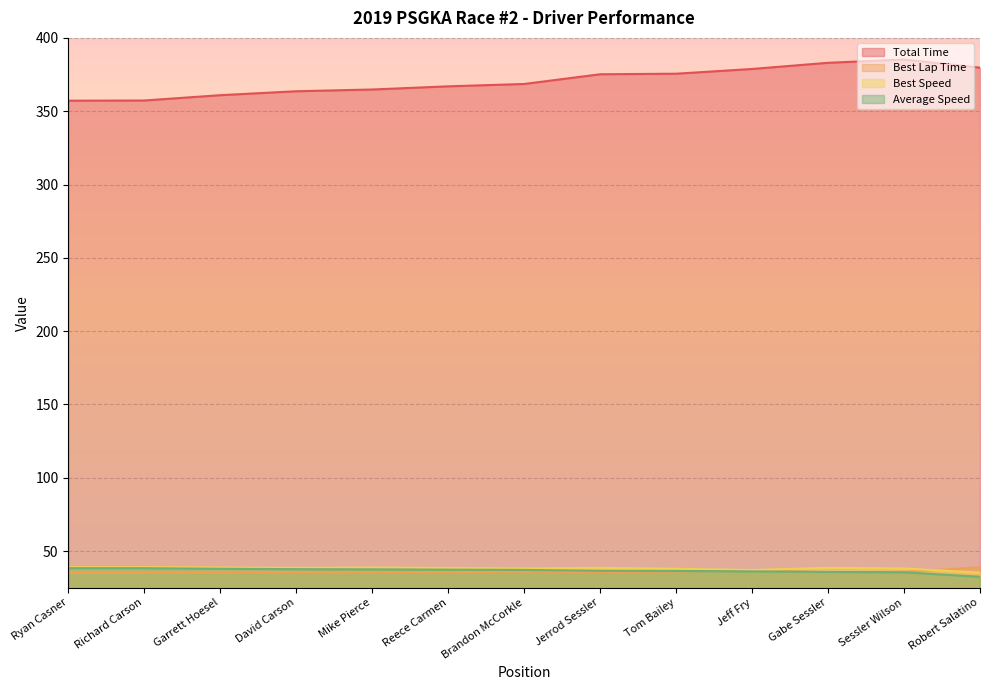

Reading left to right, extract all data points from this chart.

Total Time: Ryan Casner=357.2	Richard Carson=357.3	Garrett Hoesel=360.9	David Carson=363.6	Mike Pierce=364.8	Reece Carmen=367.0	Brandon McCorkle=368.6	Jerrod Sessler=375.2	Tom Bailey=375.6	Jeff Fry=378.8	Gabe Sessler=383.0	Sessler Wilson=385.2	Robert Salatino=379.7
Best Lap Time: Ryan Casner=35.1	Richard Carson=35.1	Garrett Hoesel=35.3	David Carson=35.5	Mike Pierce=35.3	Reece Carmen=35.6	Brandon McCorkle=35.9	Jerrod Sessler=35.5	Tom Bailey=36.1	Jeff Fry=37.0	Gabe Sessler=35.5	Sessler Wilson=35.9	Robert Salatino=38.8
Best Speed: Ryan Casner=38.9	Richard Carson=39.0	Garrett Hoesel=38.8	David Carson=38.5	Mike Pierce=38.7	Reece Carmen=38.5	Brandon McCorkle=38.1	Jerrod Sessler=38.5	Tom Bailey=37.9	Jeff Fry=37.0	Gabe Sessler=38.5	Sessler Wilson=38.1	Robert Salatino=35.2
Average Speed: Ryan Casner=38.3	Richard Carson=38.3	Garrett Hoesel=37.9	David Carson=37.6	Mike Pierce=37.5	Reece Carmen=37.3	Brandon McCorkle=37.1	Jerrod Sessler=36.5	Tom Bailey=36.4	Jeff Fry=36.1	Gabe Sessler=35.7	Sessler Wilson=35.5	Robert Salatino=32.4